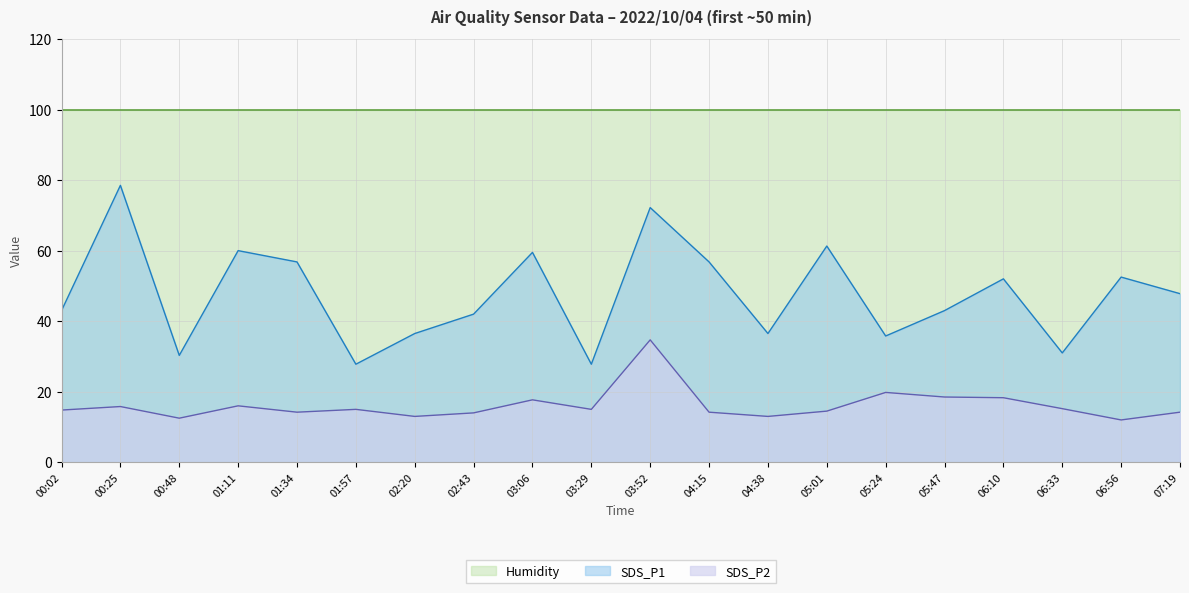

What is the value of the SDS_P2 point at the 15th from the left?

19.8